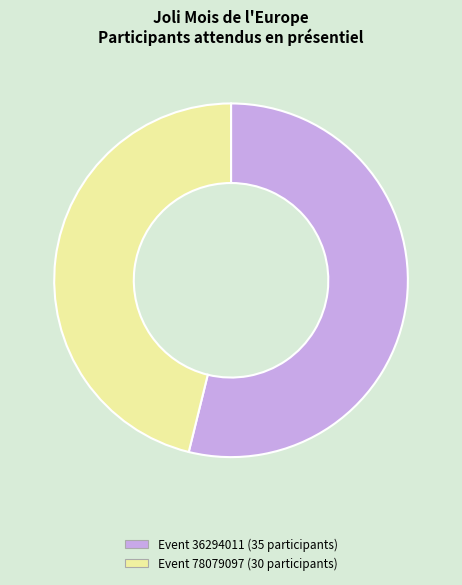

How many slices are in this pie chart?

2